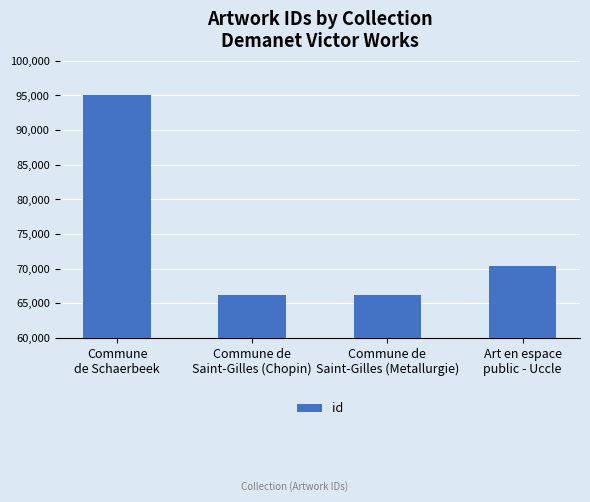

What position from the left is Commune de
Saint-Gilles (Chopin)?

2